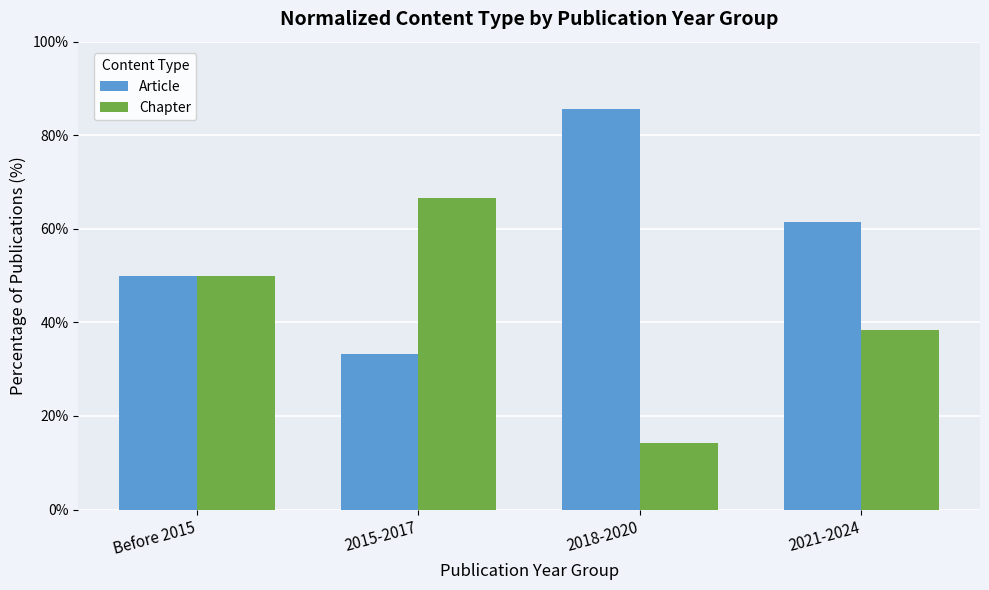

What position from the right is 2018-2020?

2